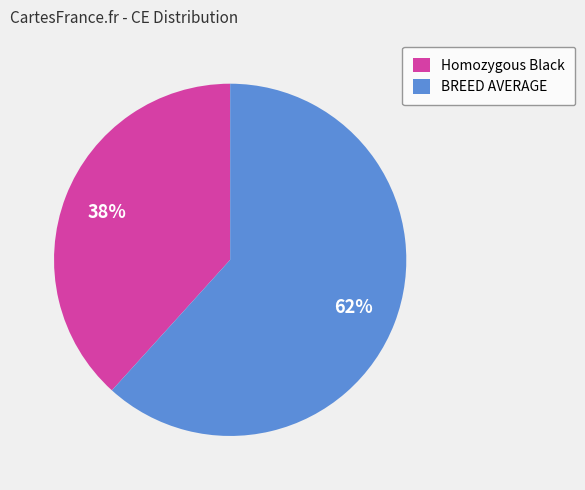

How many slices are in this pie chart?

2